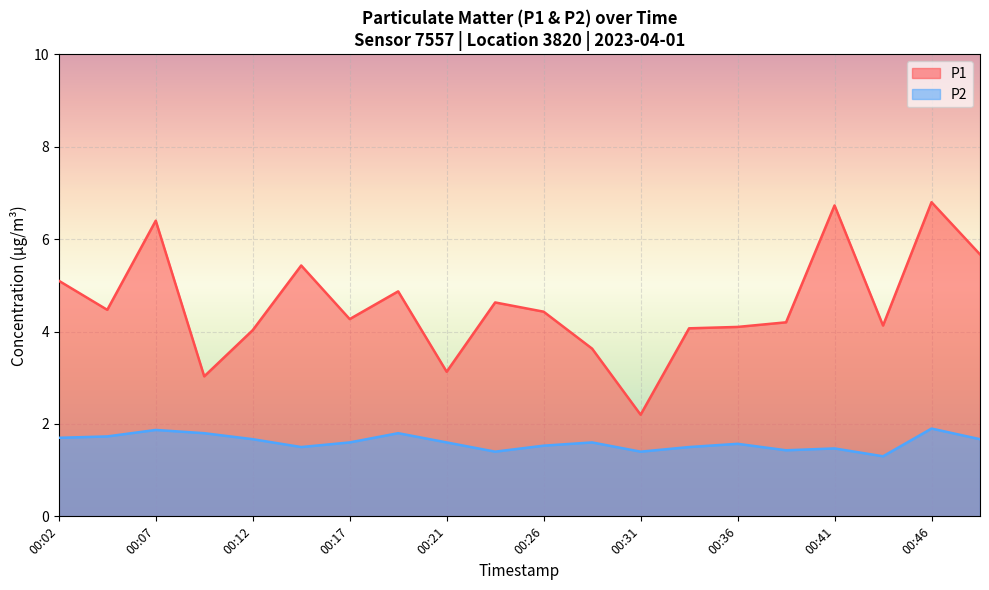

True or false: P1 and P2 cross at least once.

False